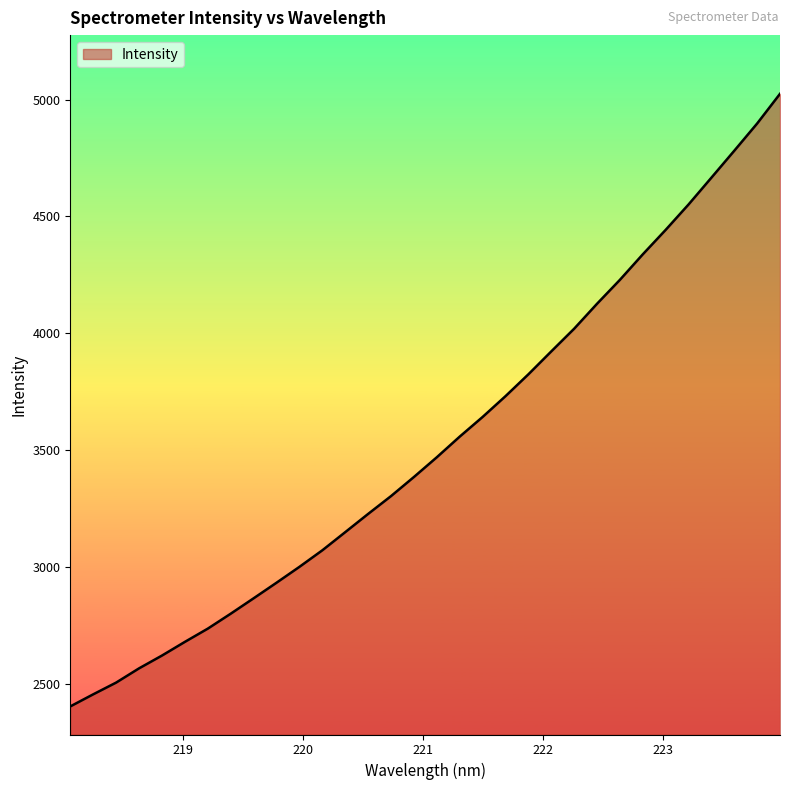

What is the maximum value shown in the chart?

5024.6